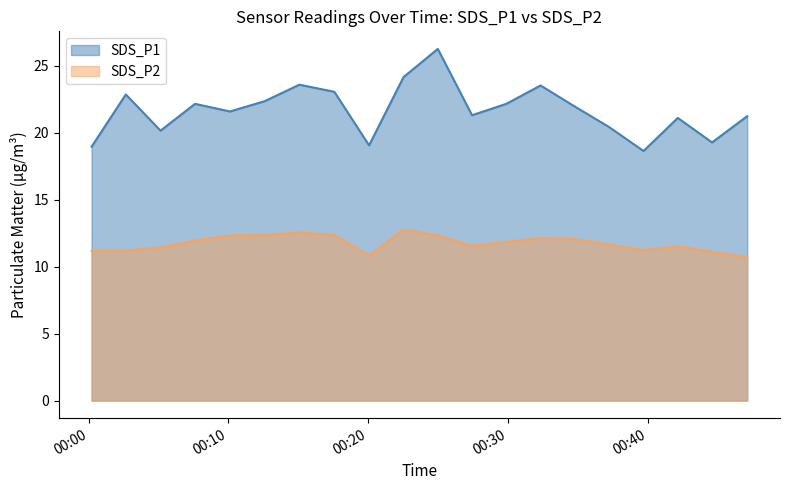

Reading left to right, extract all data points from this chart.

SDS_P1: 18.9	22.9	20.1	22.1	21.6	22.4	23.6	23.1	19.1	24.1	26.2	21.3	22.1	23.5	21.9	20.4	18.6	21.1	19.3	21.2
SDS_P2: 11.2	11.2	11.4	11.9	12.3	12.3	12.6	12.3	10.8	12.8	12.3	11.6	11.8	12.1	12.1	11.7	11.2	11.5	11.1	10.7